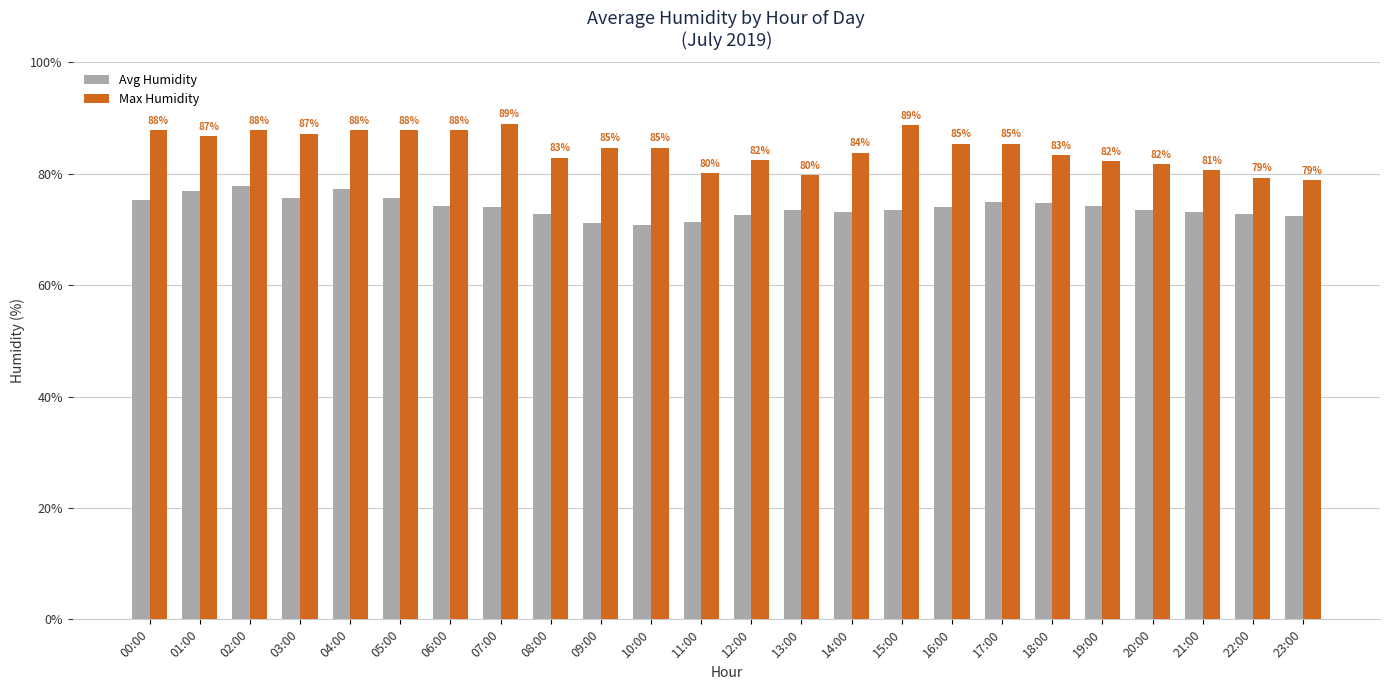

What is the spread (max minus min) of values at 08:00?

10.2